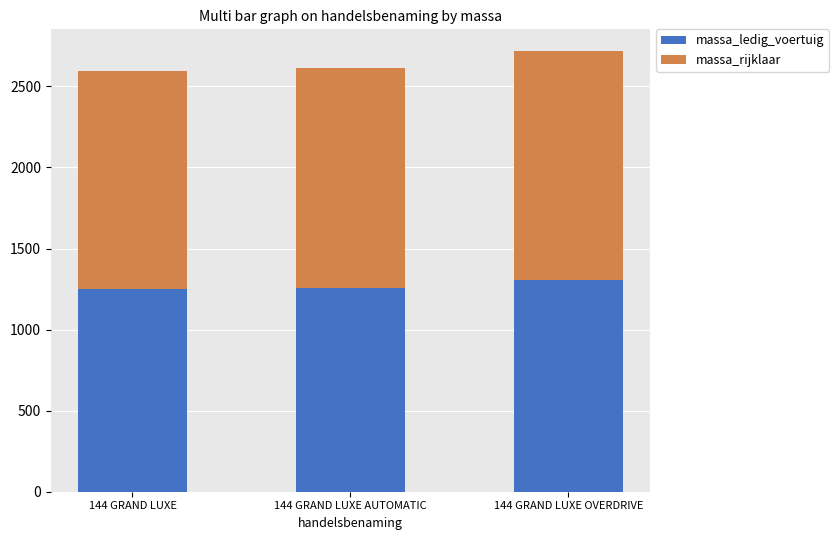

What are all the series names shown in the legend?

massa_ledig_voertuig, massa_rijklaar